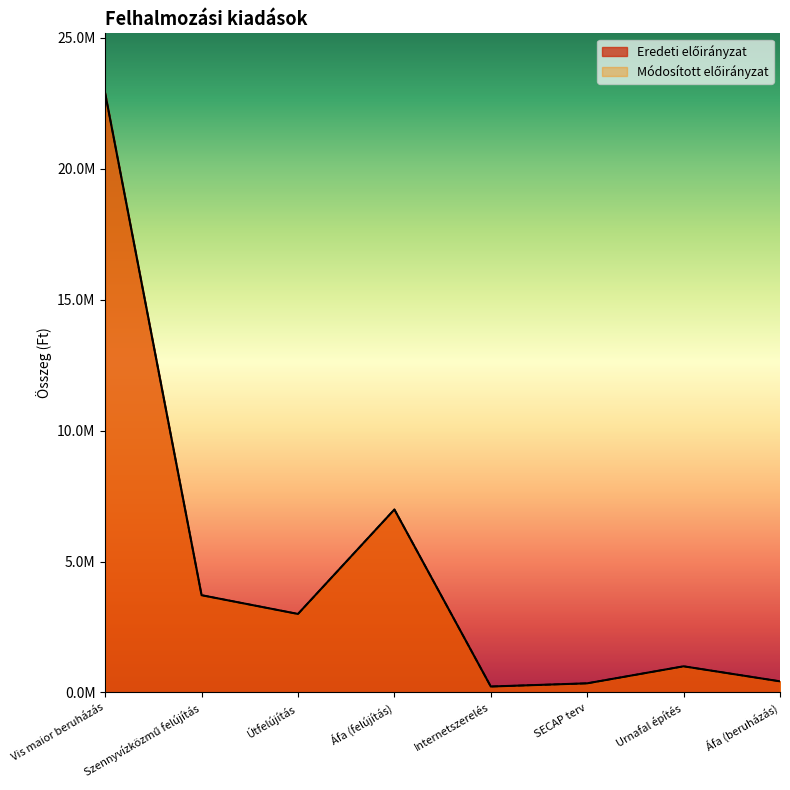

True or false: Módosított előirányzat and Eredeti előirányzat cross at least once.

False